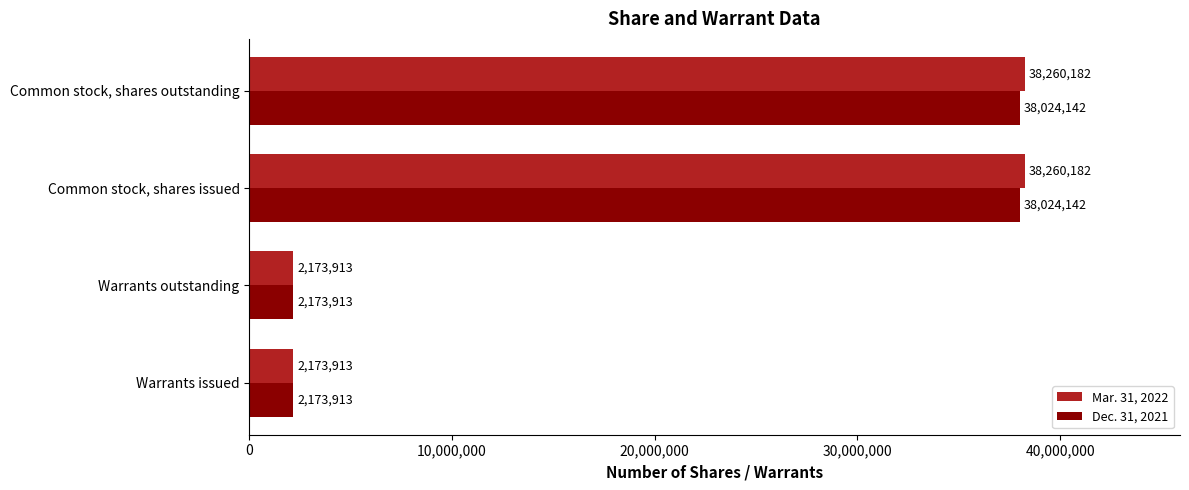

How many values in the Mar. 31, 2022 series are below 38260182?

2